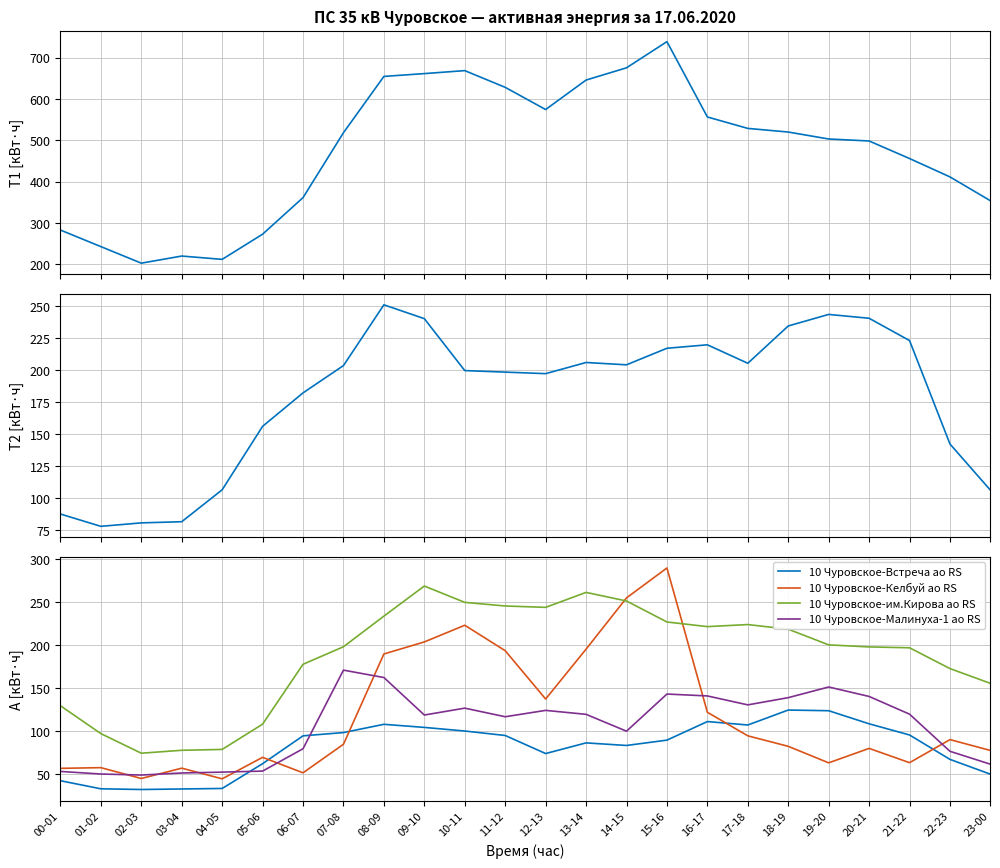

The value of 10 Чуровское Т 2 ап RS at 04-05 is 106.5. True or false?

True